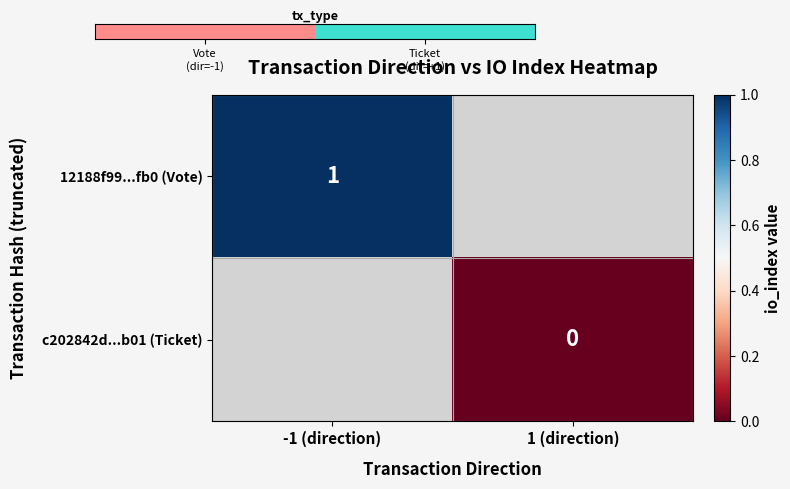

The value of 12188f99...fb0 (Vote) at -1 (direction) is 1. True or false?

True